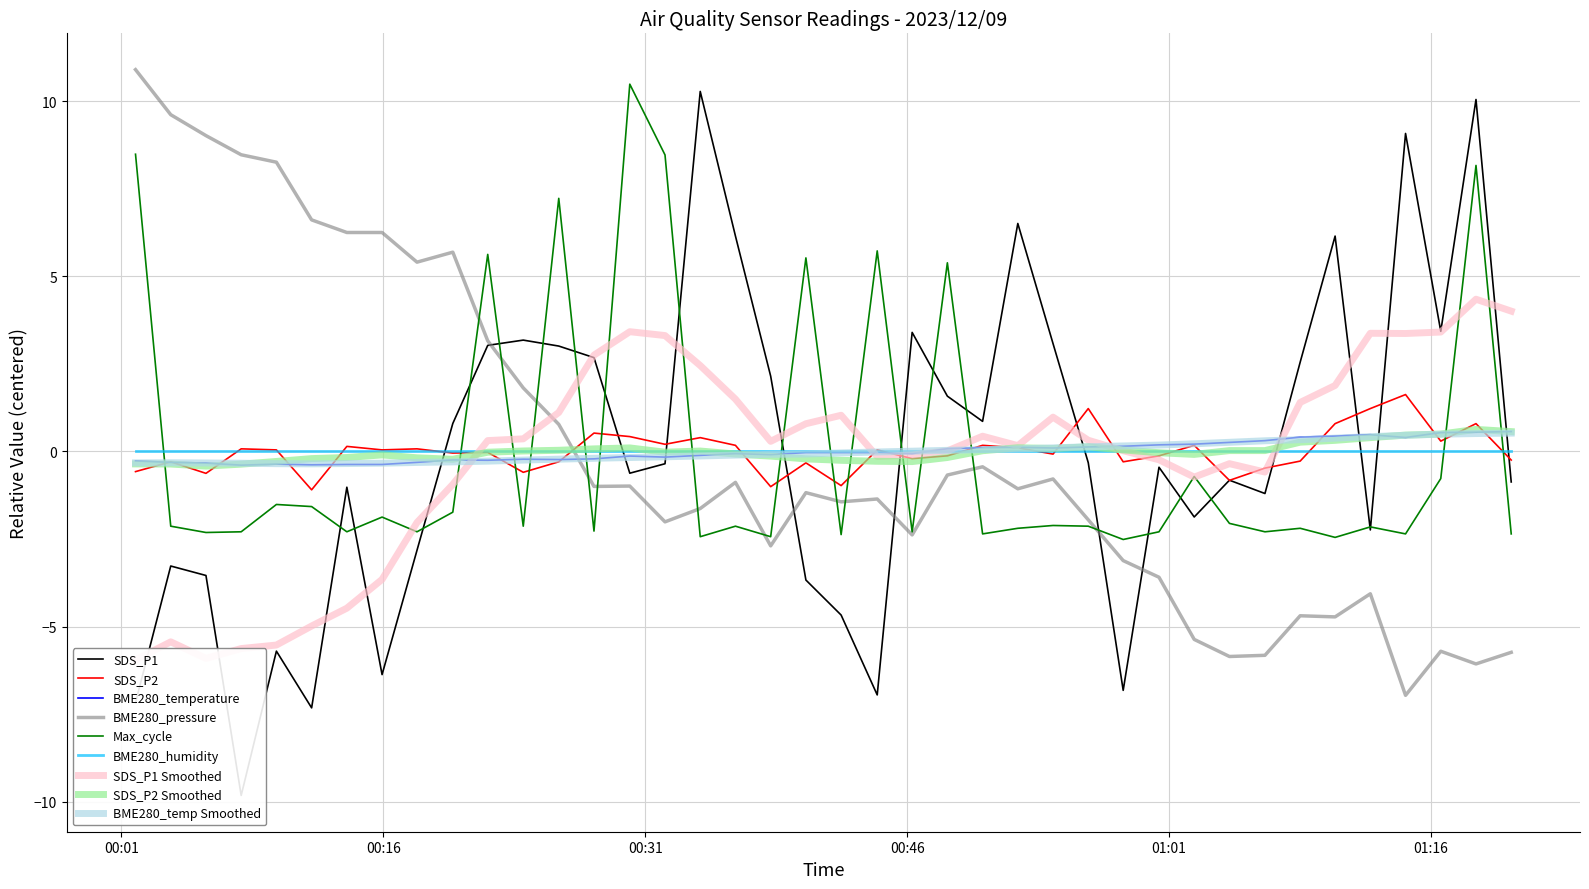

Between which two adjacent categories do SDS_P2 and BME280_temperature first intersect?

2023/12/09 00:01:49 and 2023/12/09 00:03:50